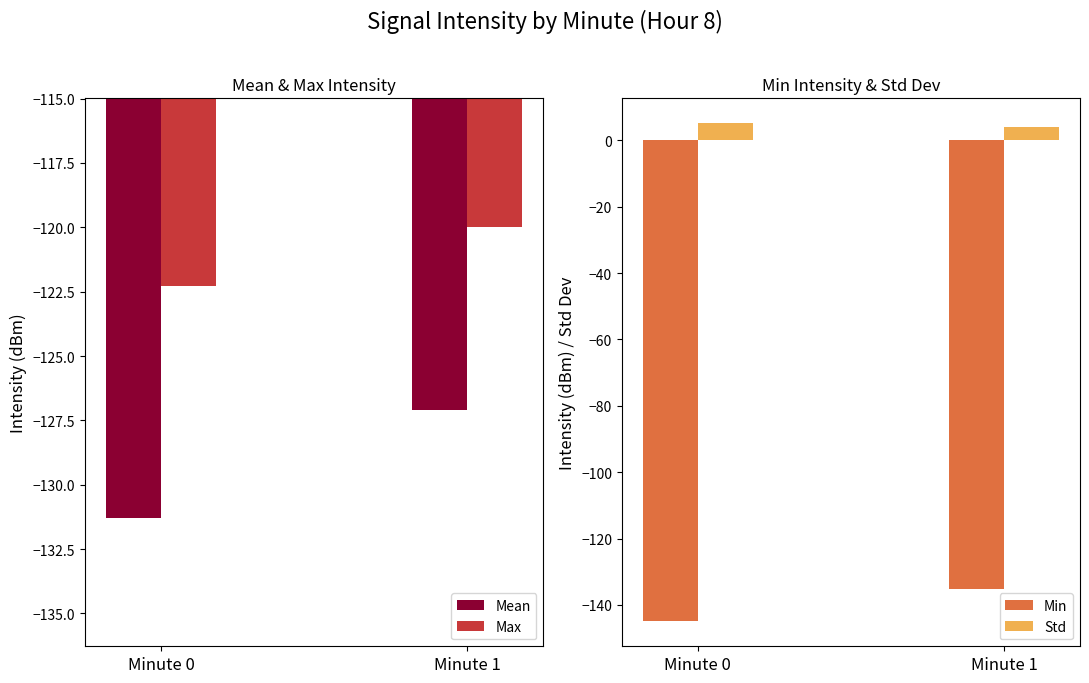

What is the maximum value for Min?

-135.2